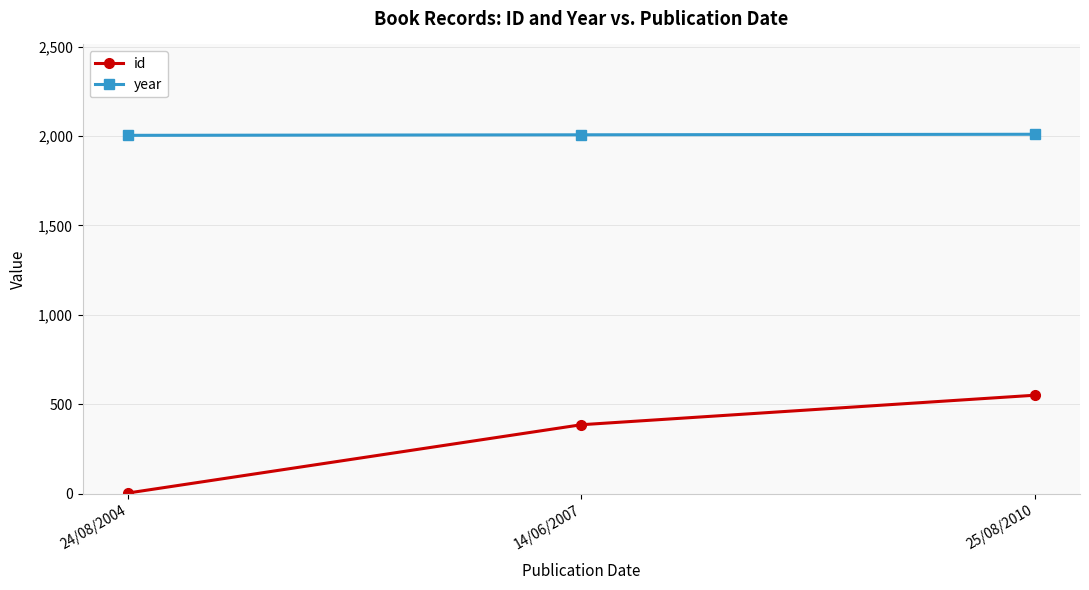

What position from the right is 24/08/2004?

3